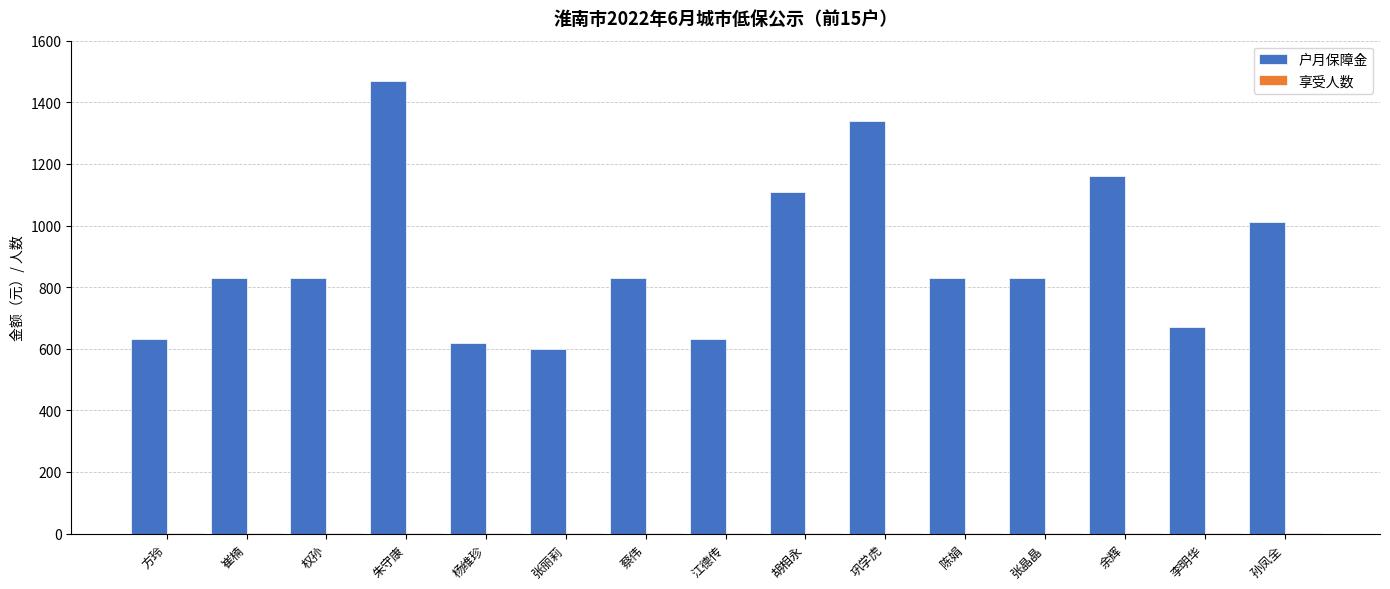

Count the number of data series in this chart.

2